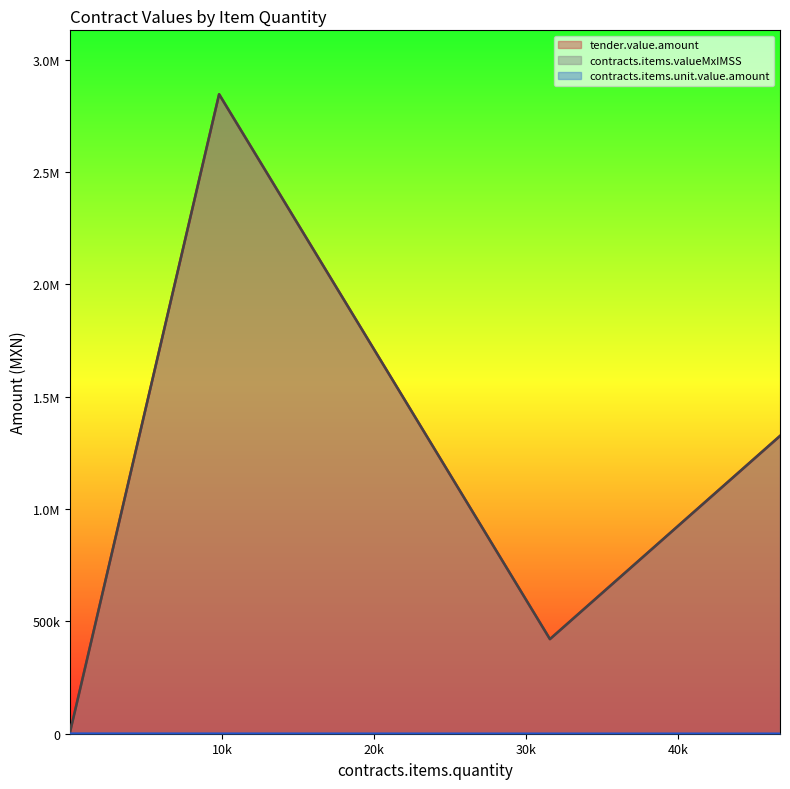

How many lines are shown in the chart?

3